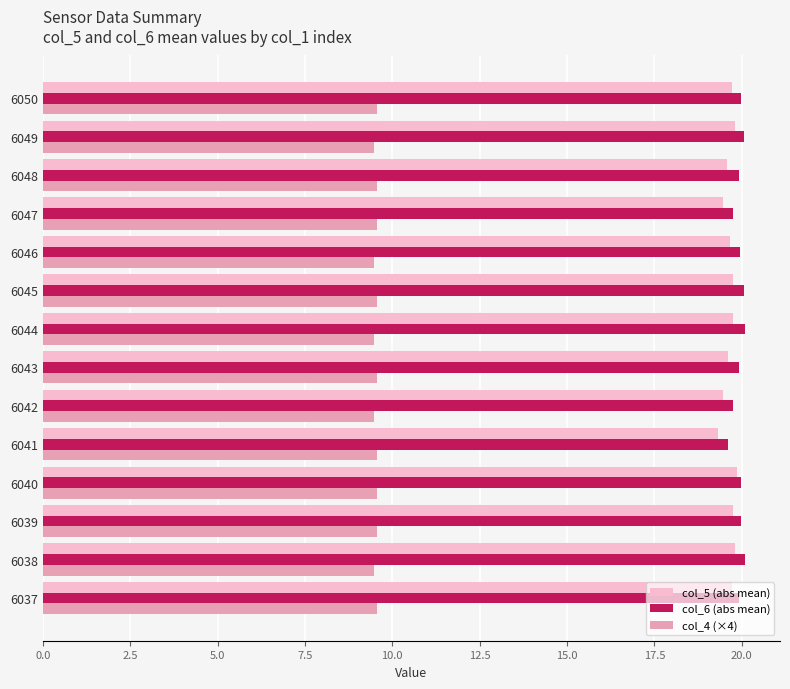

What is the greatest value displayed?

20.1